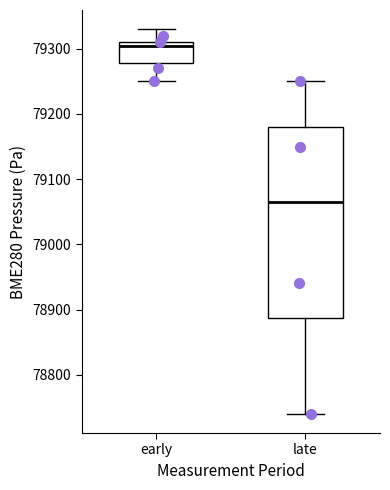

Comparing the boxes themselves (not the whiskers), which one is the tallest?

late